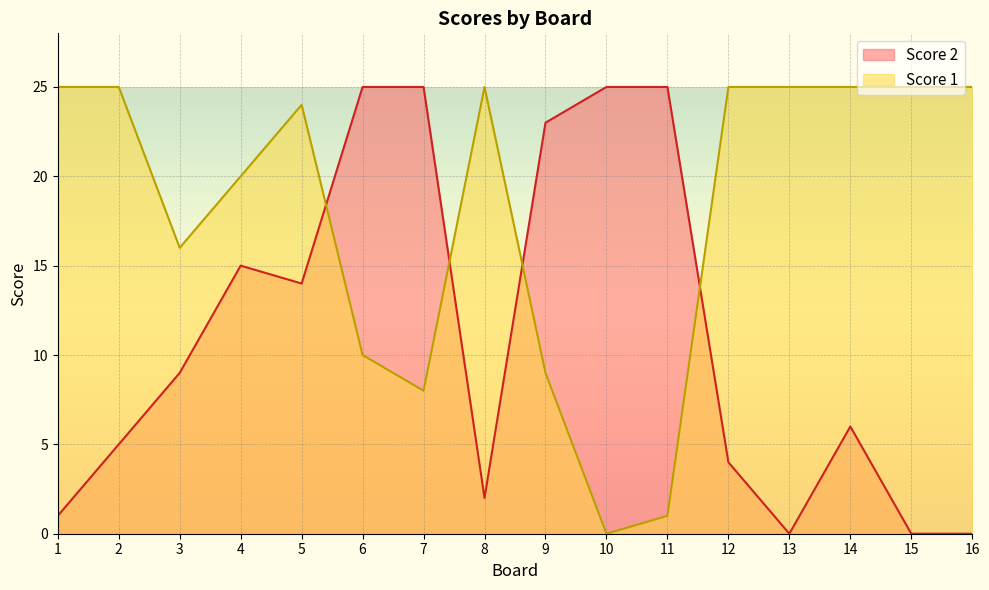

What is the total value across all series at 11?

26